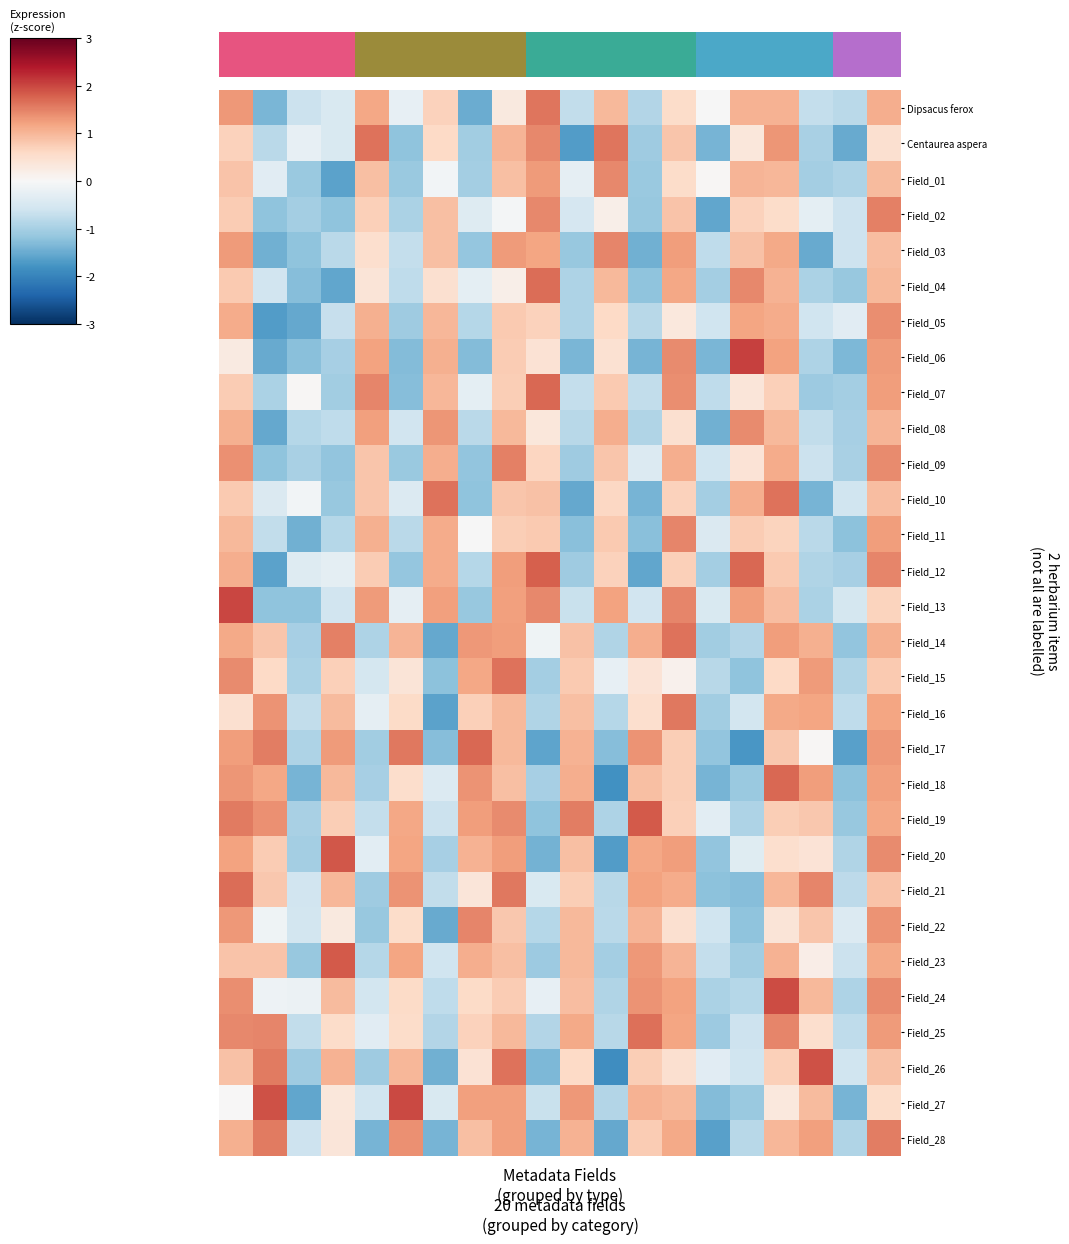

How many positive values does the Field_19 series have?

12